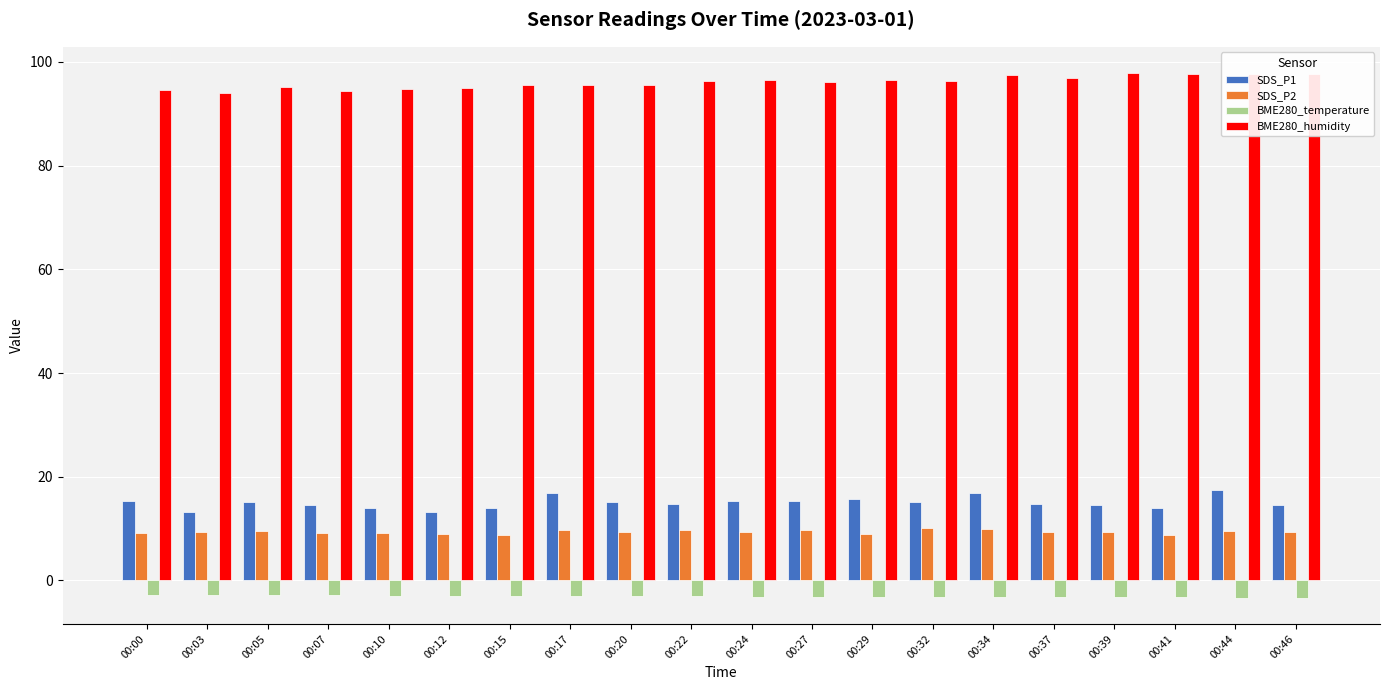

What is the spread (max minus min) of values at 00:39?

101.1